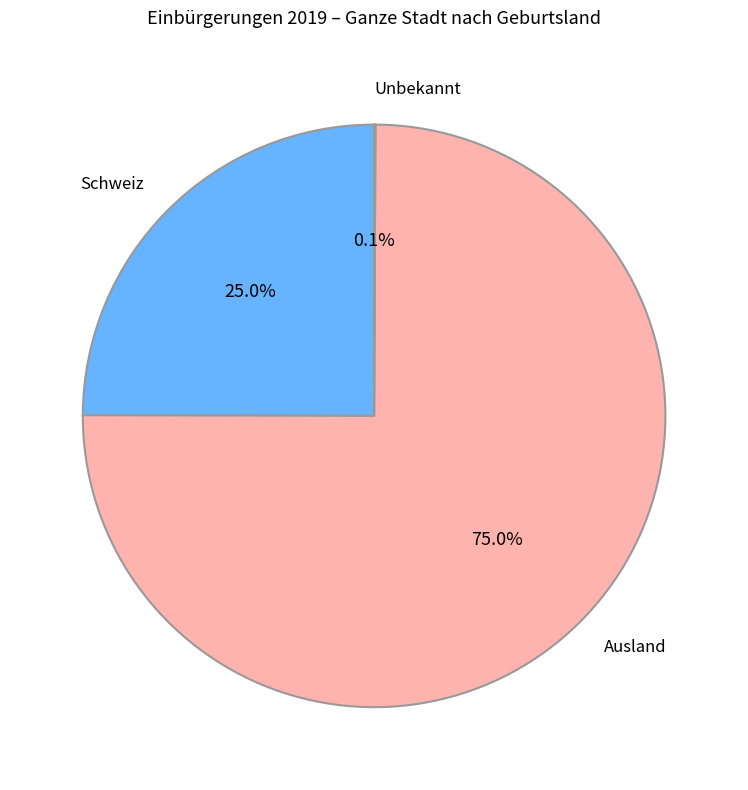

Approximately how many times larger is the value at Schweiz compared to Ausland?

0.3